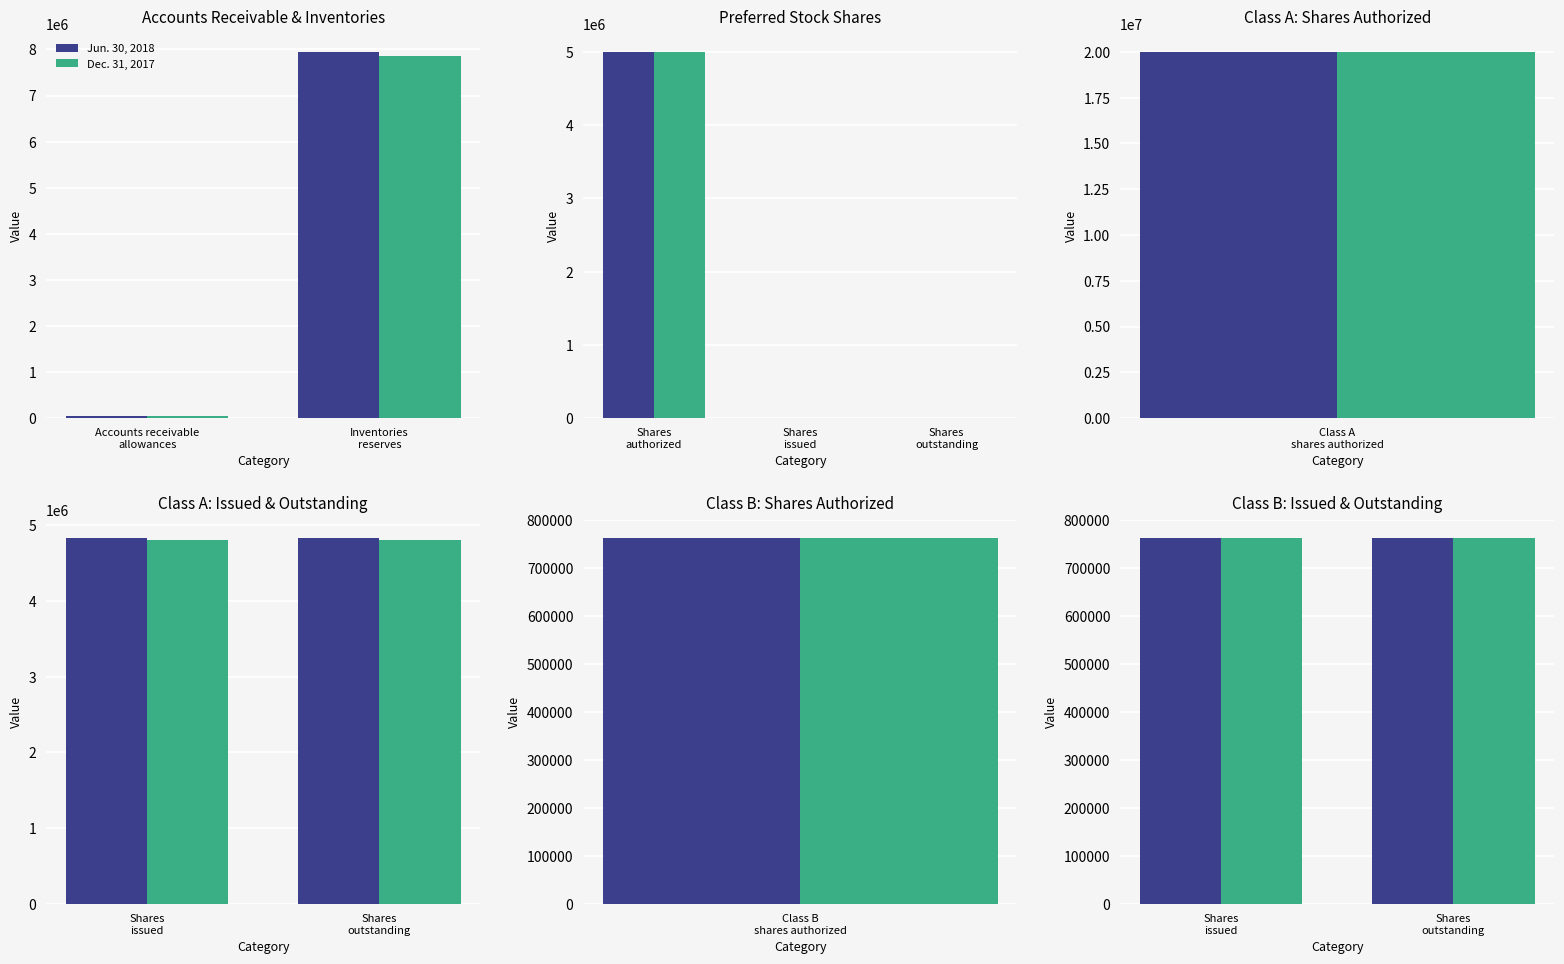

How many groups of bars are there?

11